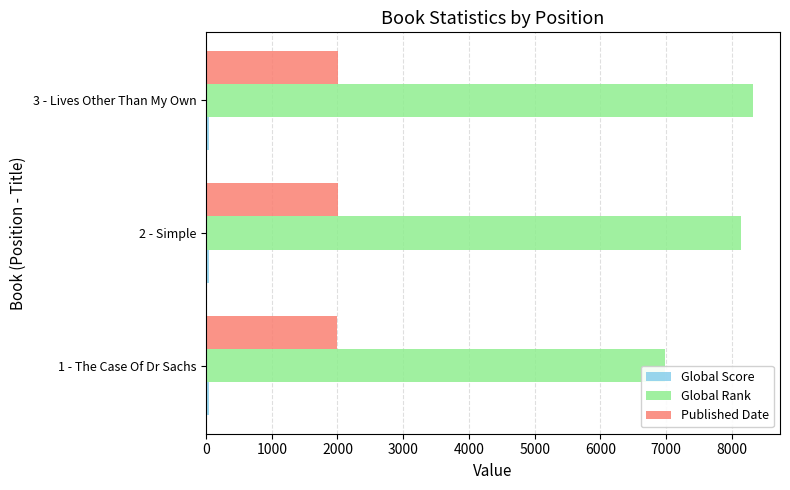

Which series has the largest range (max minus min)?

Global Rank